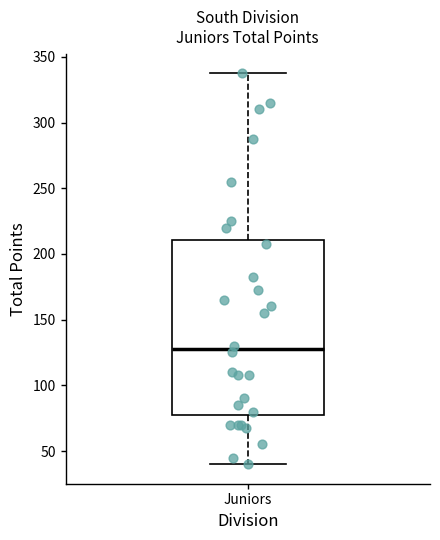

Read this box plot against the y-axis: the position of the median line, the range covered by the box, and the ends of both whiskers. The values are not printed on the chart, so give them approximately, as read against the axis.

median 130, box 80 to 210, whiskers 40 to 340